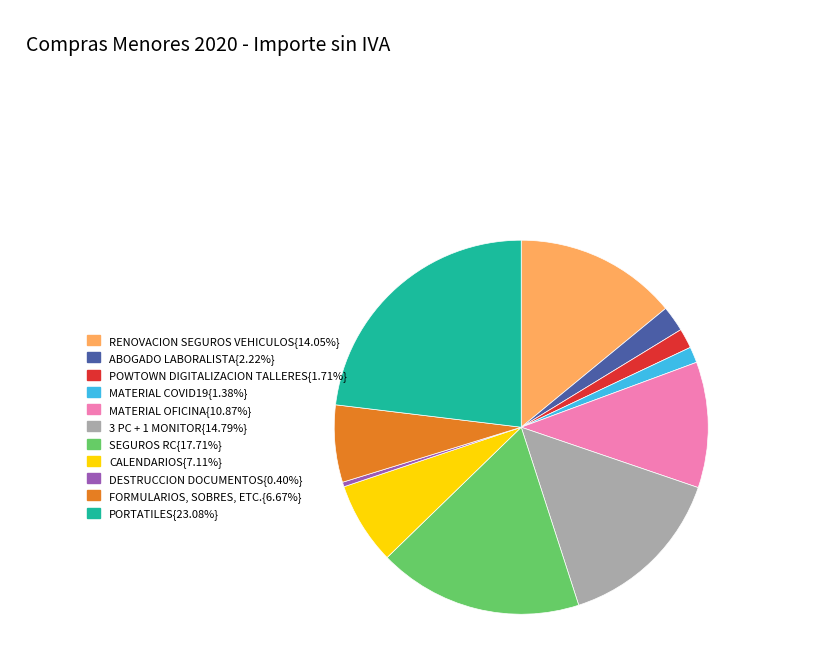

Is there any slice that represents more than half of the pie?

No